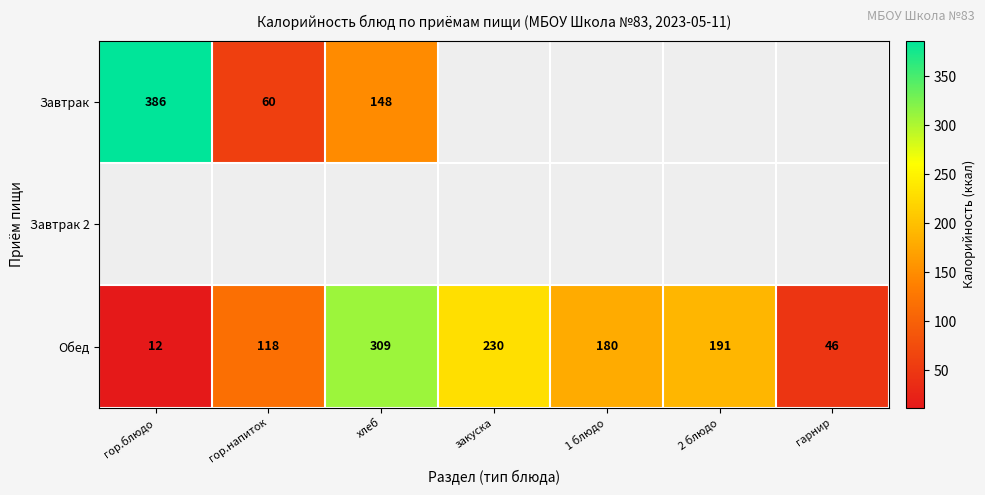

List the labels in order of Обед value, largest first.

хлеб, закуска, 2 блюдо, 1 блюдо, гор.напиток, гарнир, гор.блюдо